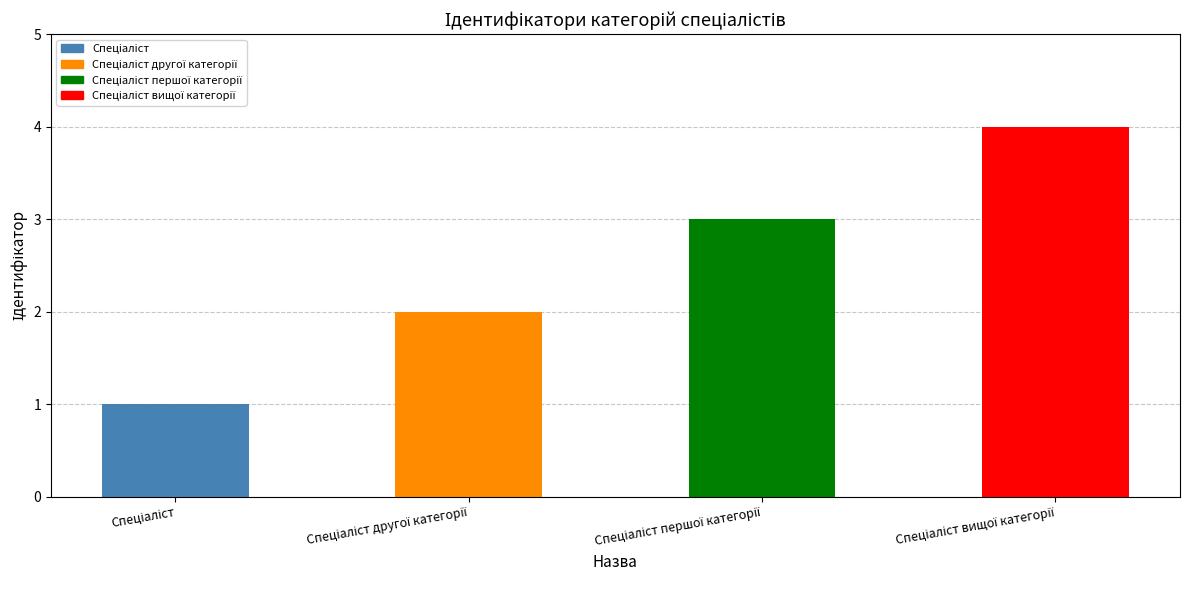

What is the difference between the maximum and minimum values?

3